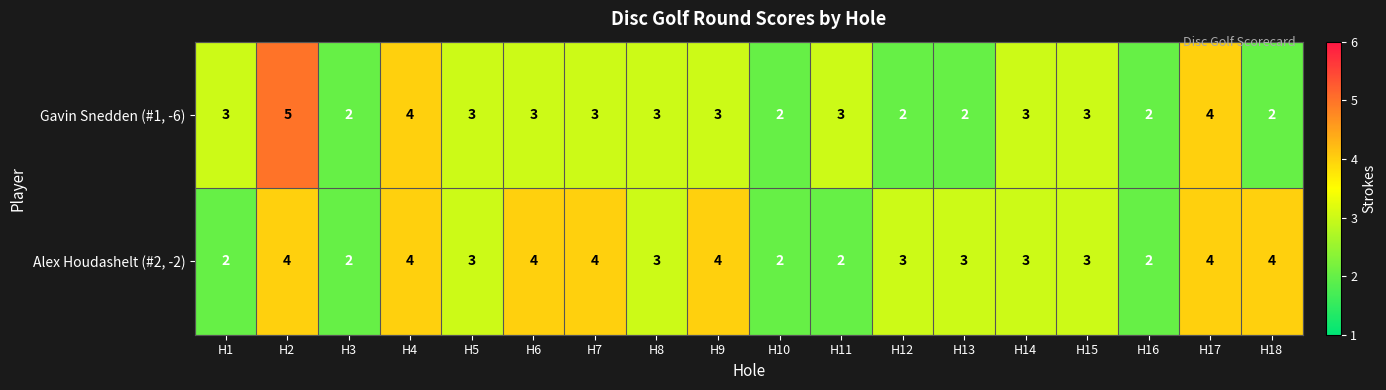

What is the approximate value of Gavin Snedden (#1, -6) at H8?

3